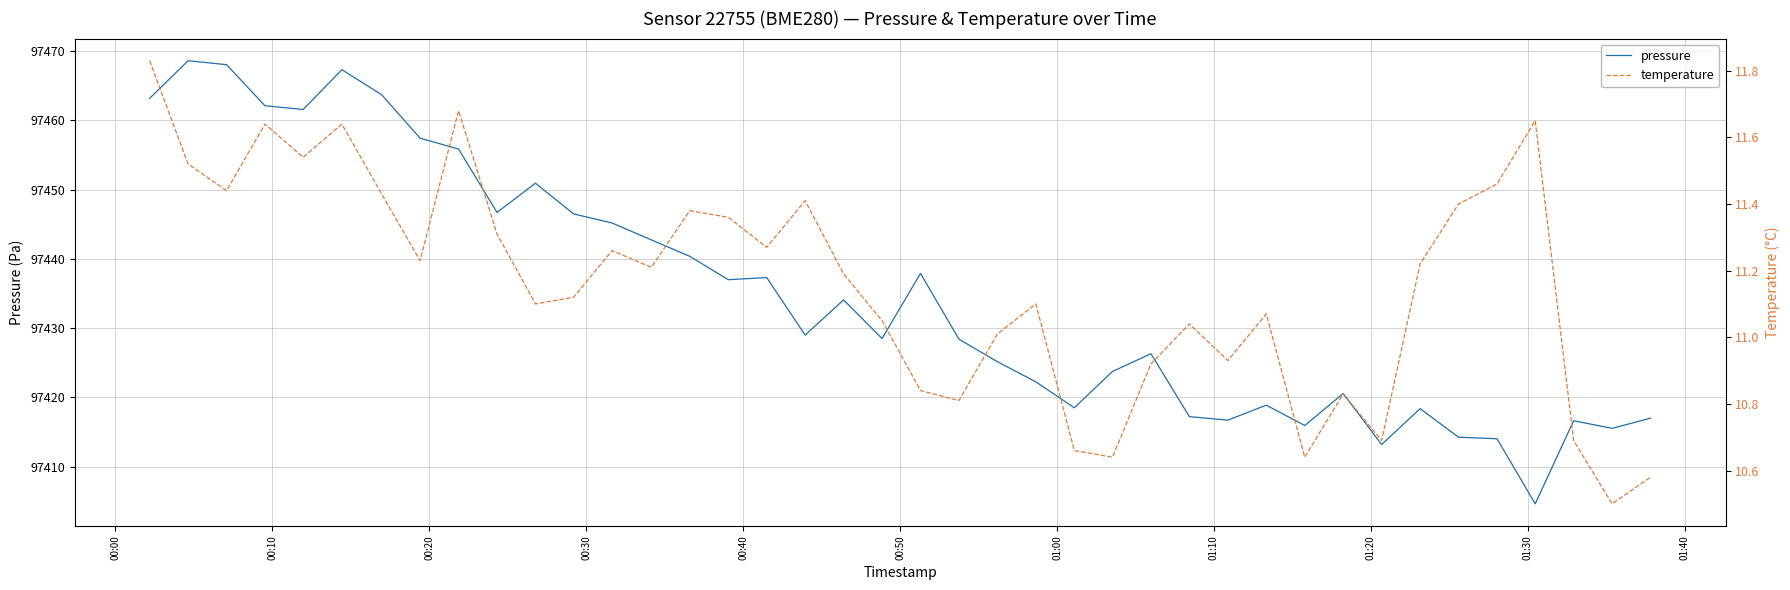

What is the highest value of the temperature series?

11.8